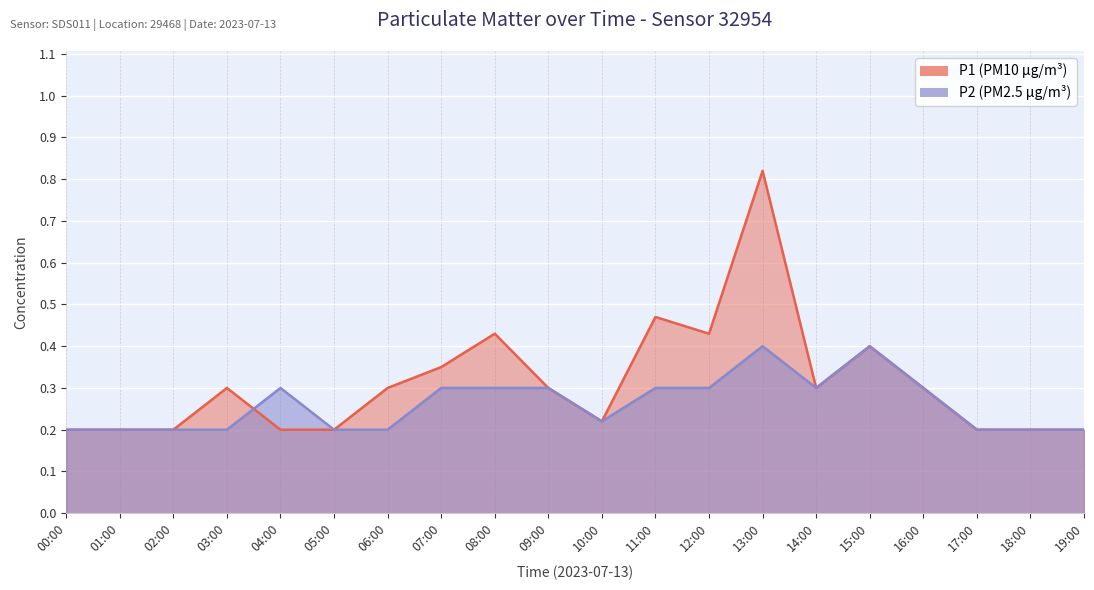

What is the label of the 6th point from the right?

14:00